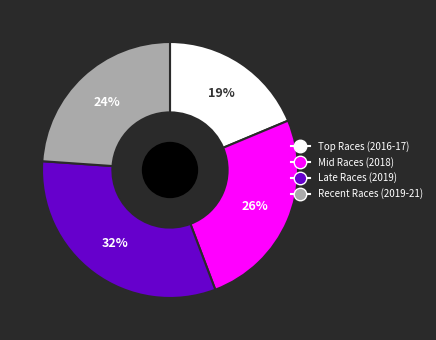

Is there a majority slice in this chart?

No